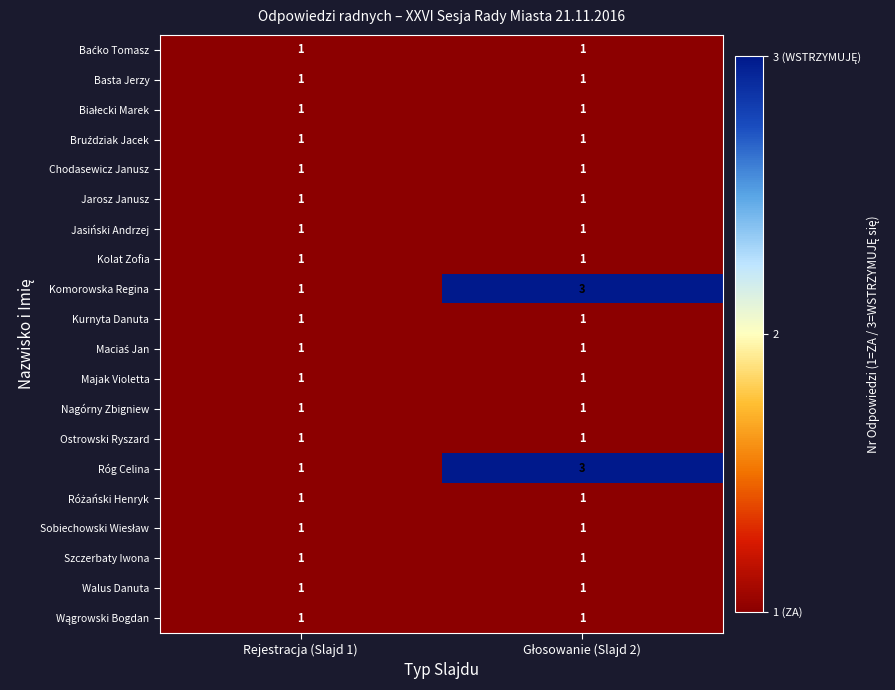

What is the sum of all Komorowska Regina values?

4